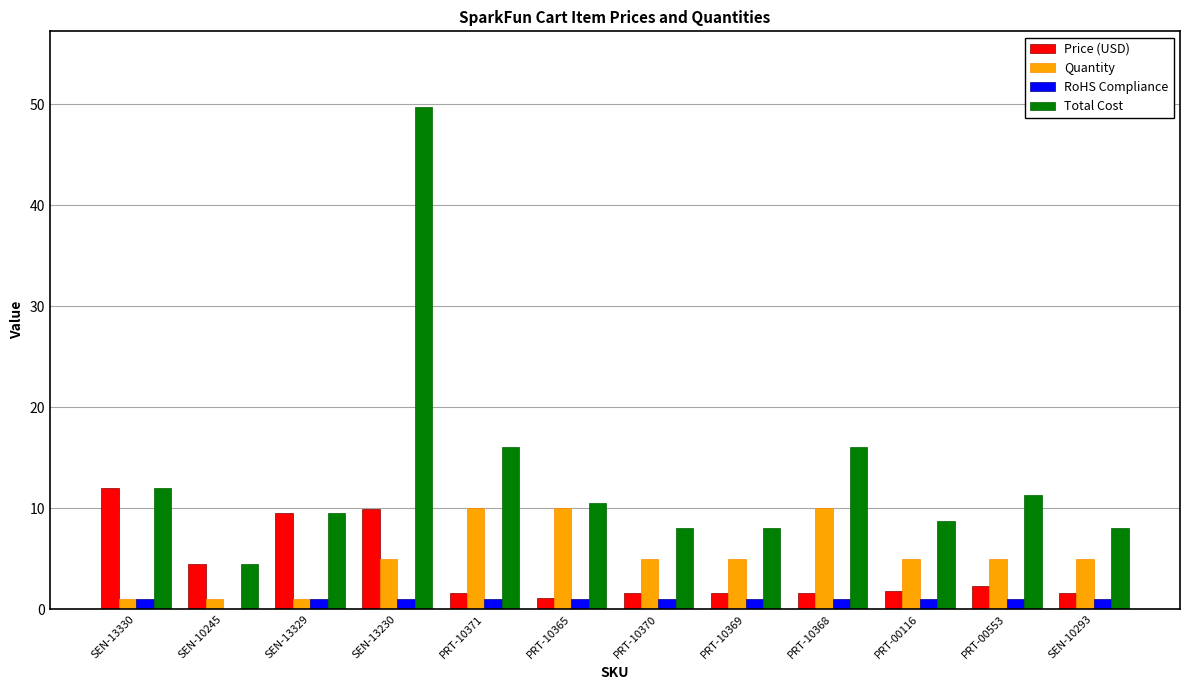

Which series has the largest total across all categories?

Total Cost